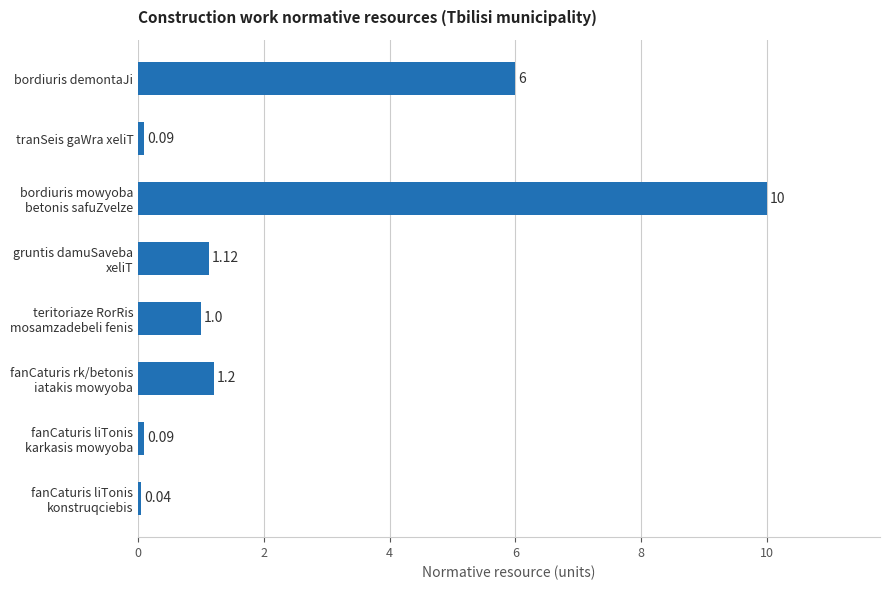

What is the difference between the maximum and minimum values?

10.0